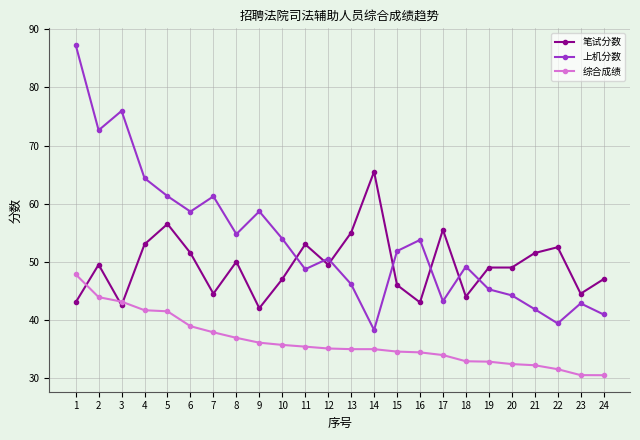

What is the difference between the maximum and minimum values in the 综合成绩 series?

17.4